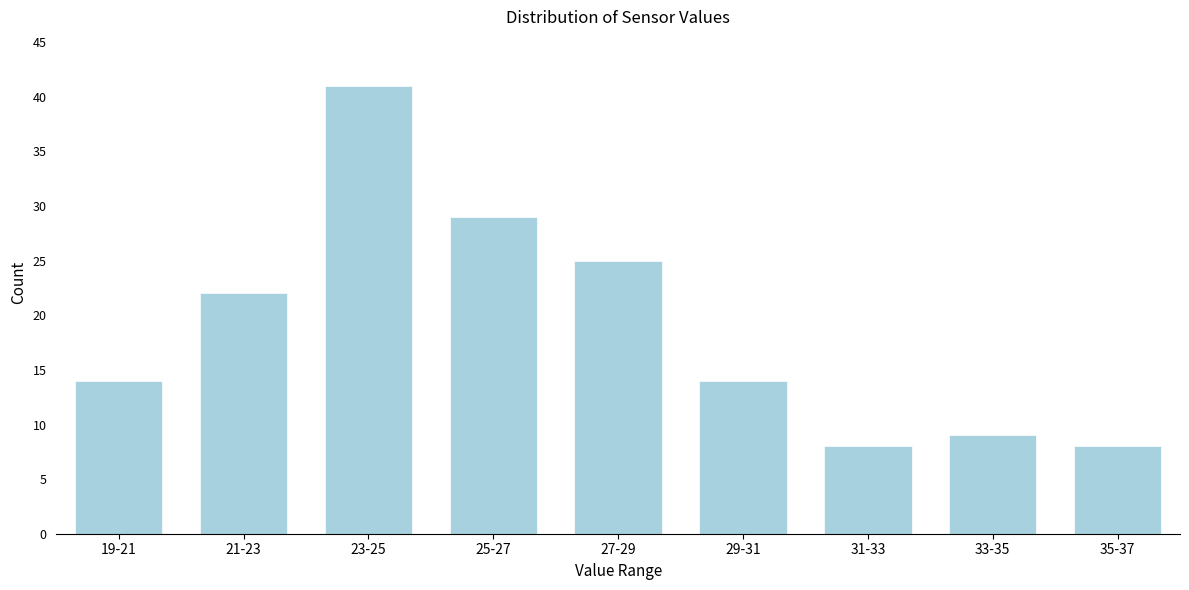

Reading left to right, extract all data points from this chart.

19-21=14	21-23=22	23-25=41	25-27=29	27-29=25	29-31=14	31-33=8	33-35=9	35-37=8